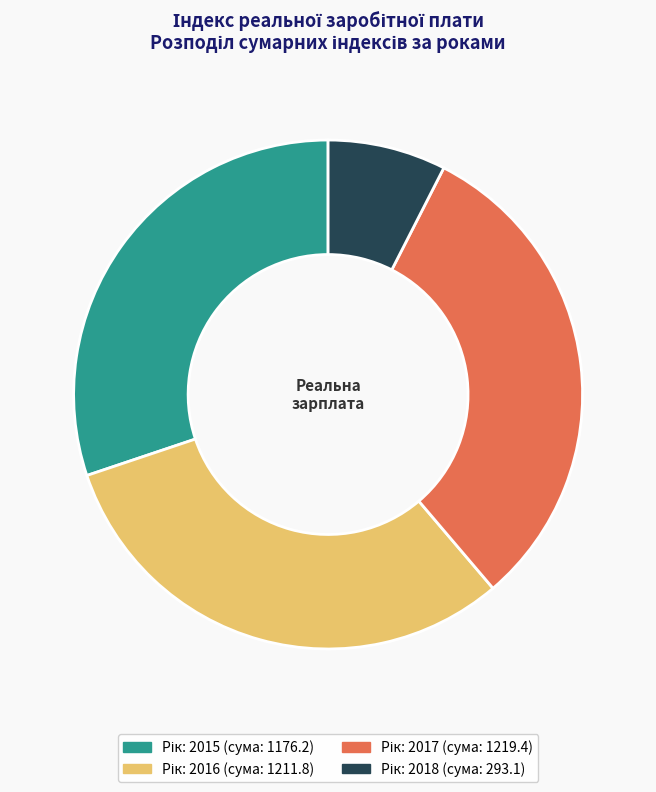

Is there any slice that represents more than half of the pie?

No